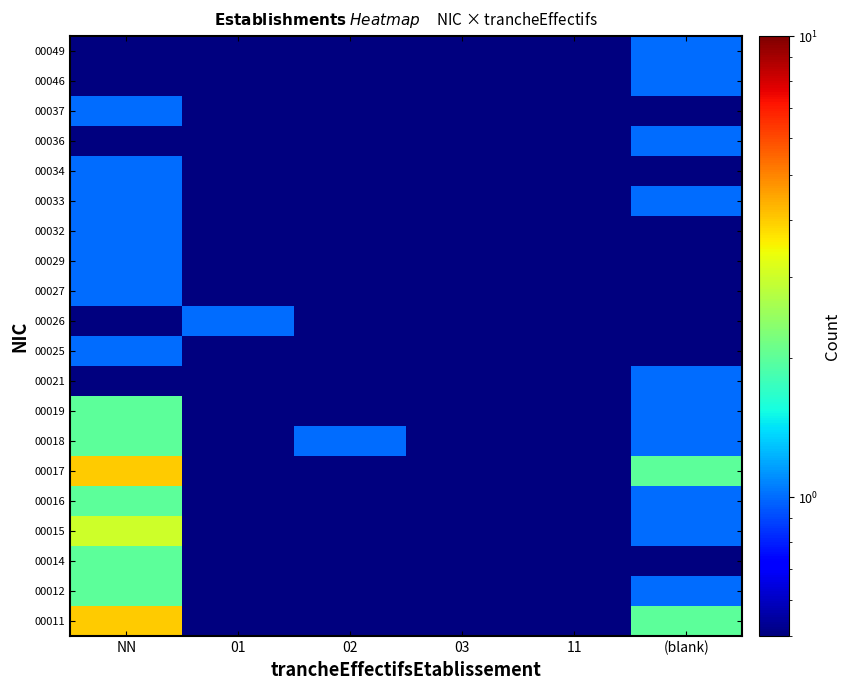

At which category does the chart reach its minimum across all series?

01